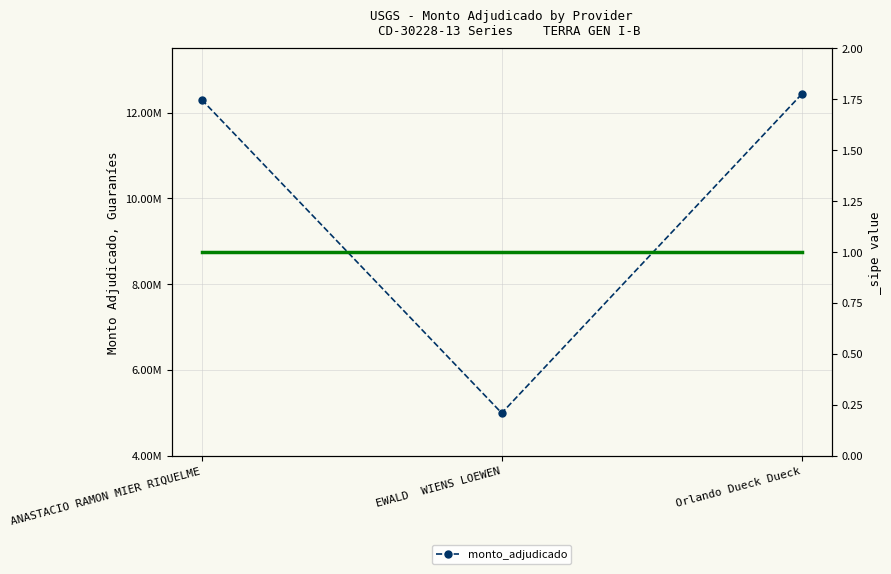

What position from the right is ANASTACIO RAMON MIER RIQUELME?

3